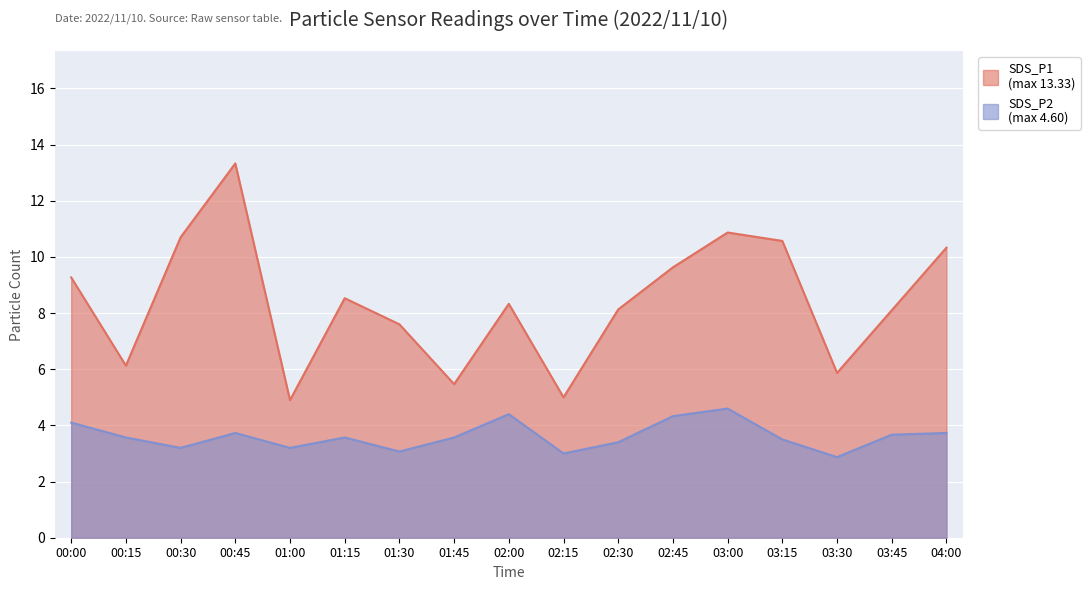

Is the value of SDS_P1 at 00:15 greater than the value of SDS_P2 at 01:00?

Yes